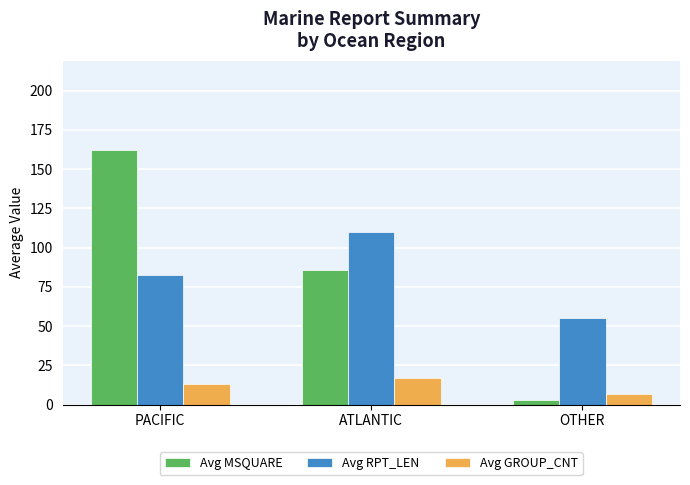

At how many categories does at least one series exceed 157?

1